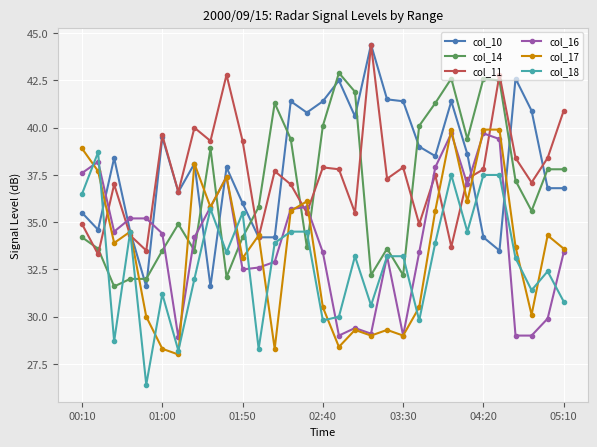

What is the average value of the col_11 series?

37.6